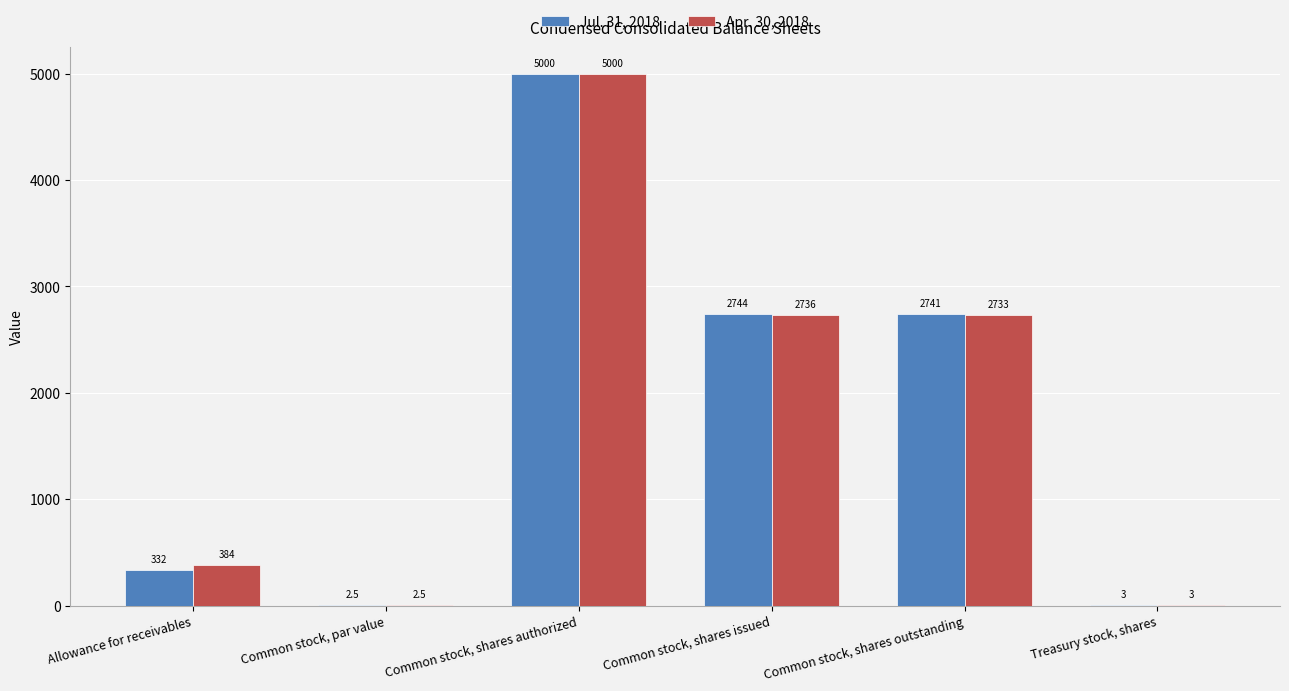

Is it true that Apr. 30, 2018 equals 5000.0 at Common stock, shares authorized?

True